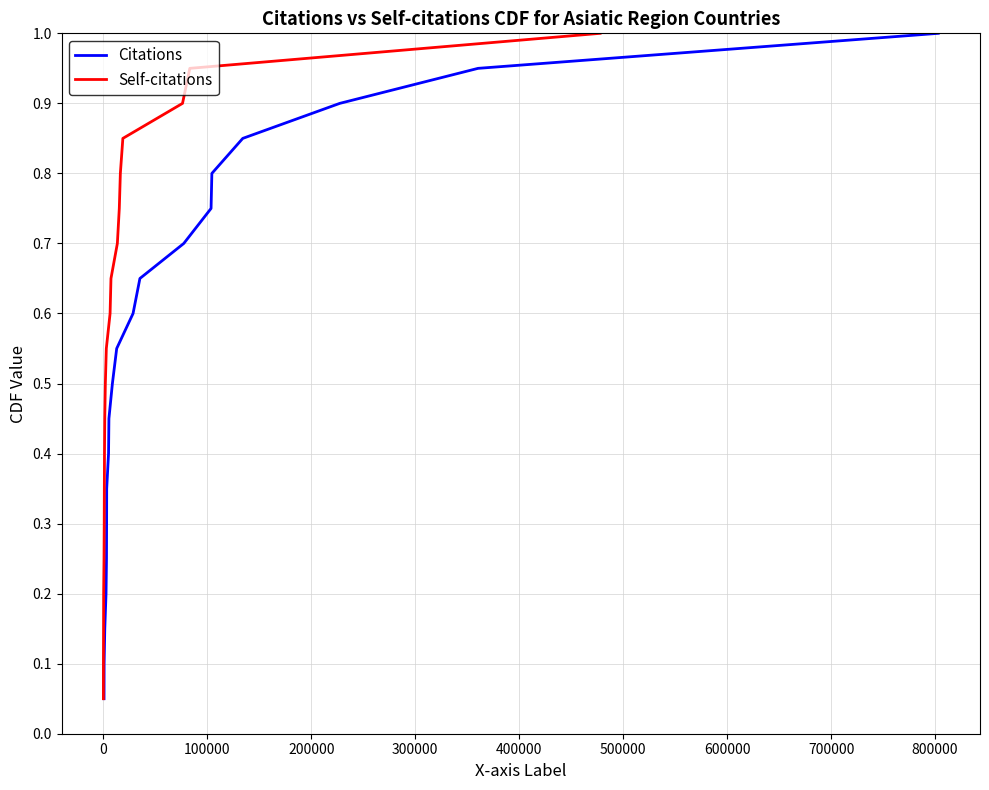

What is the label of the 16th point from the right?

300000